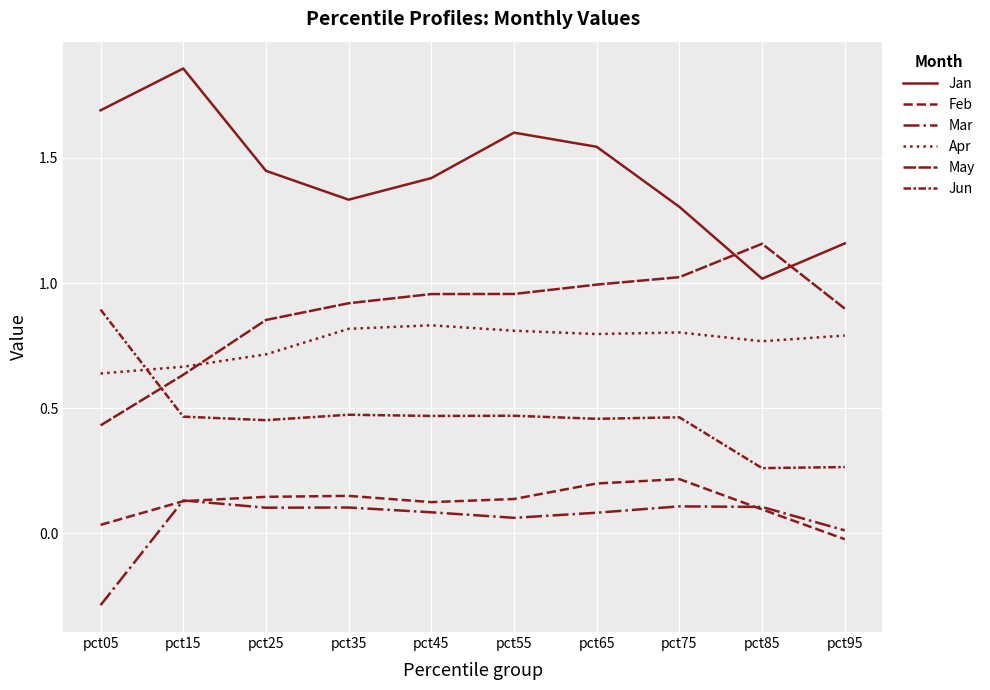

Does the chart have visible grid lines?

Yes